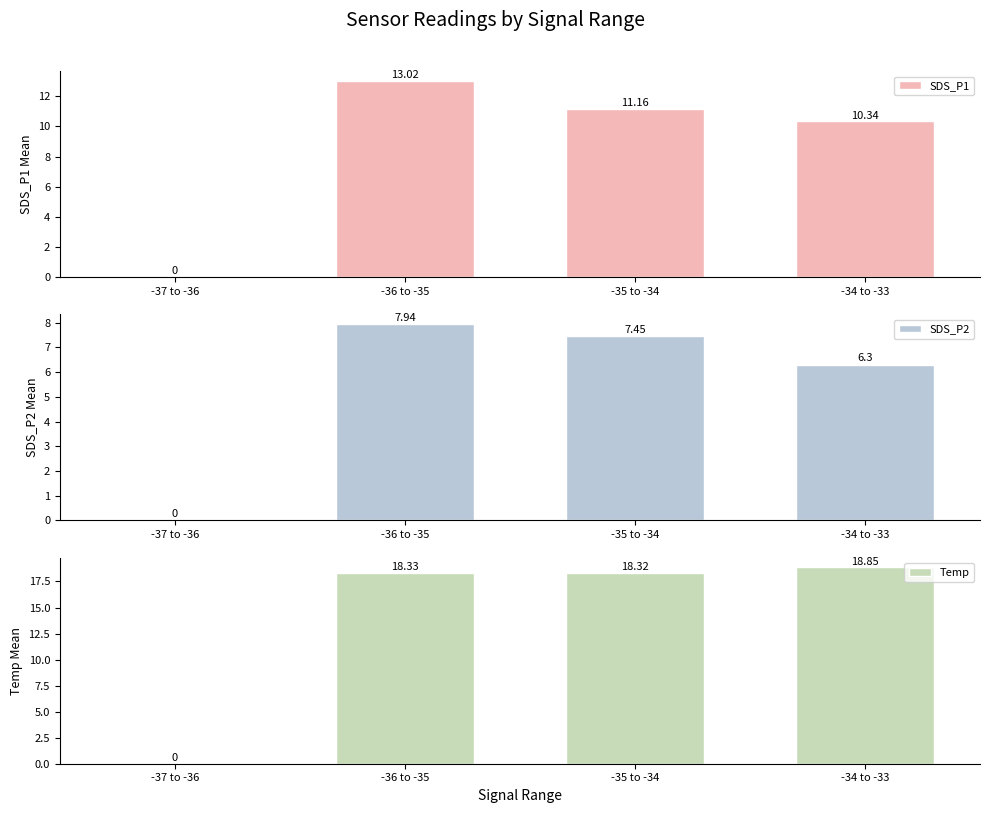

What is the highest value of the SDS_P1 series?

13.0